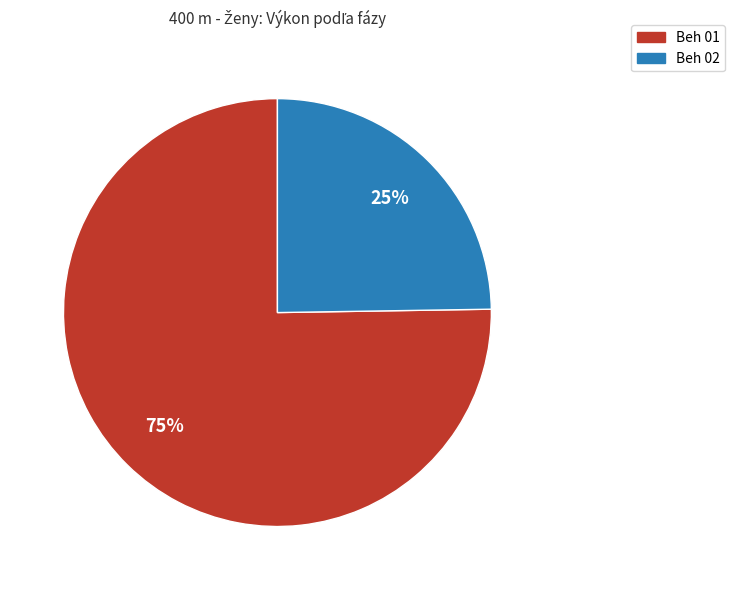

Is there a majority slice in this chart?

Yes